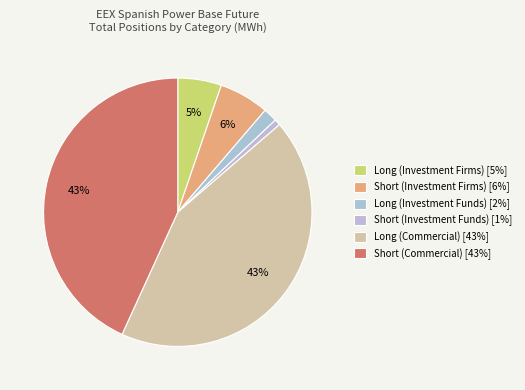

Is it true that Long (Commercial) is 43% of the pie?

True